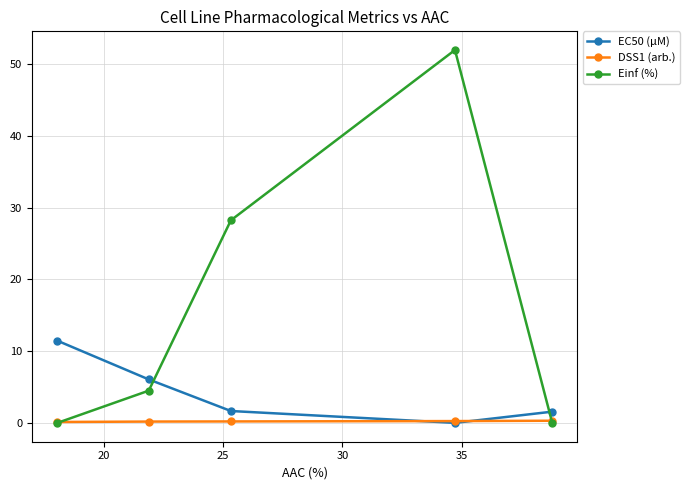

Which series has the largest range (max minus min)?

Einf (%)